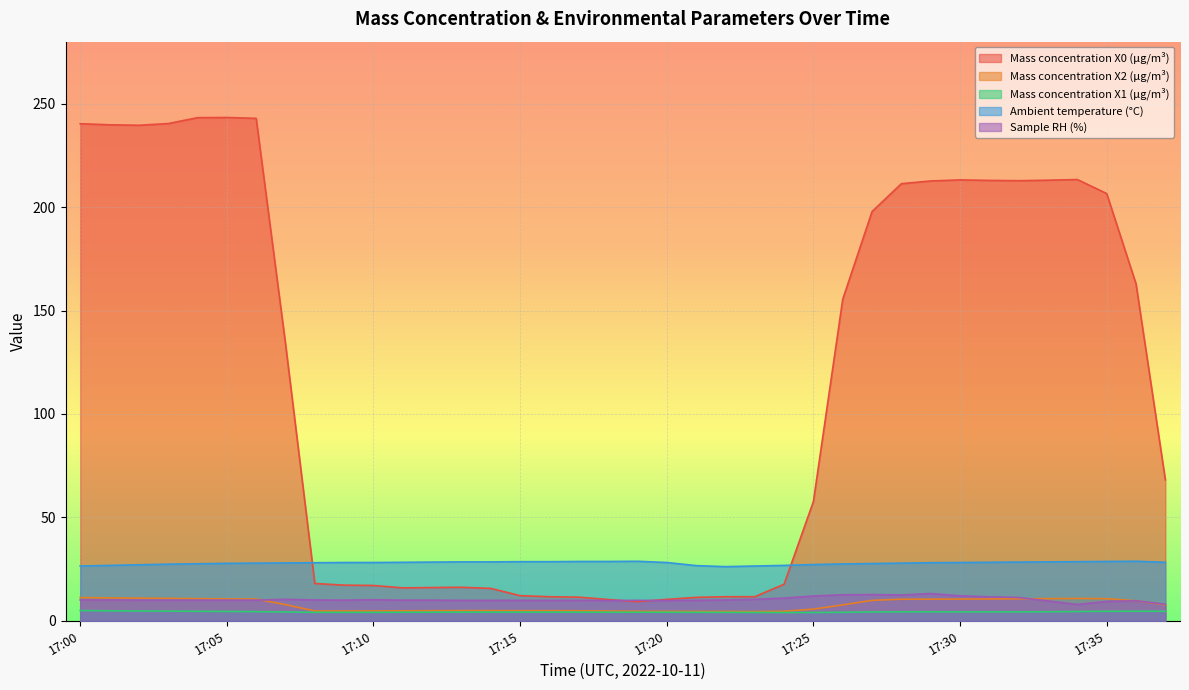

In Mass concentration X2 (μg/m³), how many points are higher than both neighbors (excluding endpoints)?

1